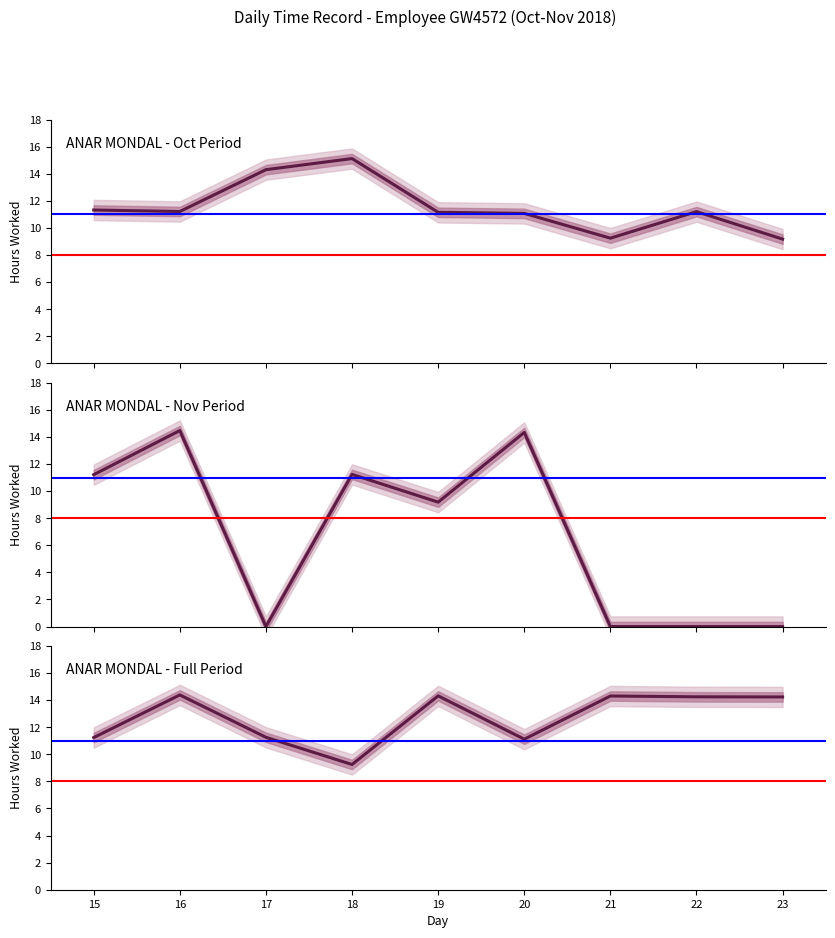

Which series ends up on top after the final intersection of ANAR MONDAL - Oct Period and ANAR MONDAL - Full Period?

ANAR MONDAL - Full Period